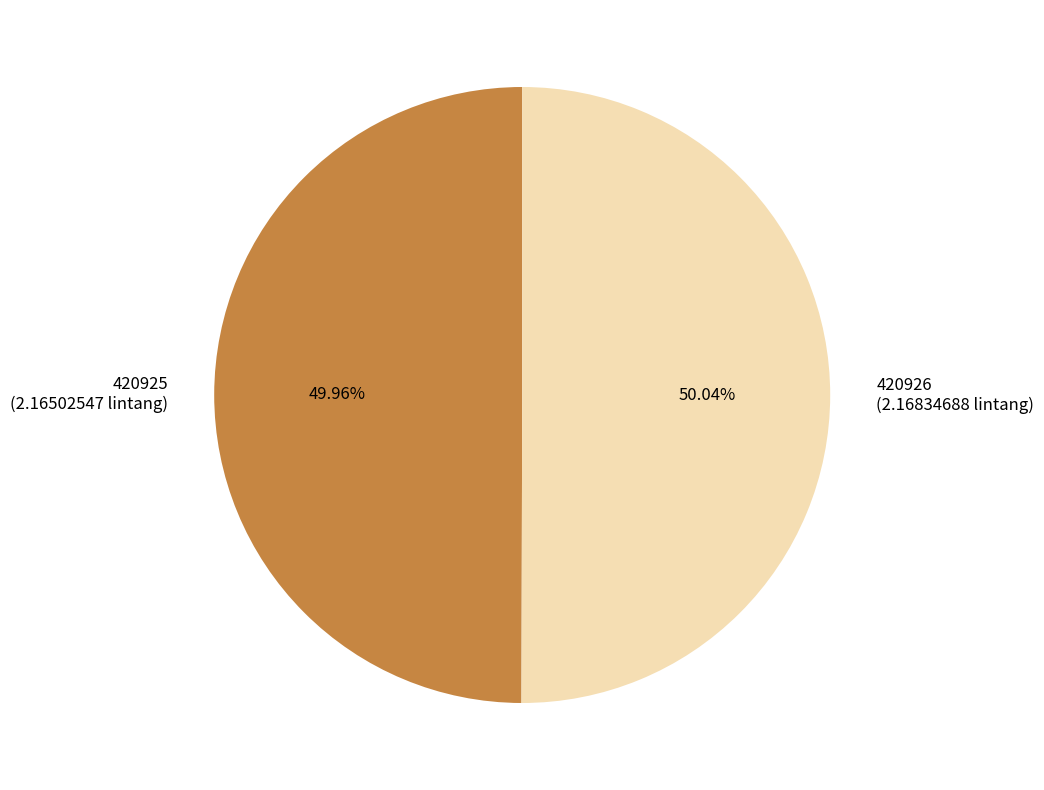

Is there any slice that represents more than half of the pie?

Yes